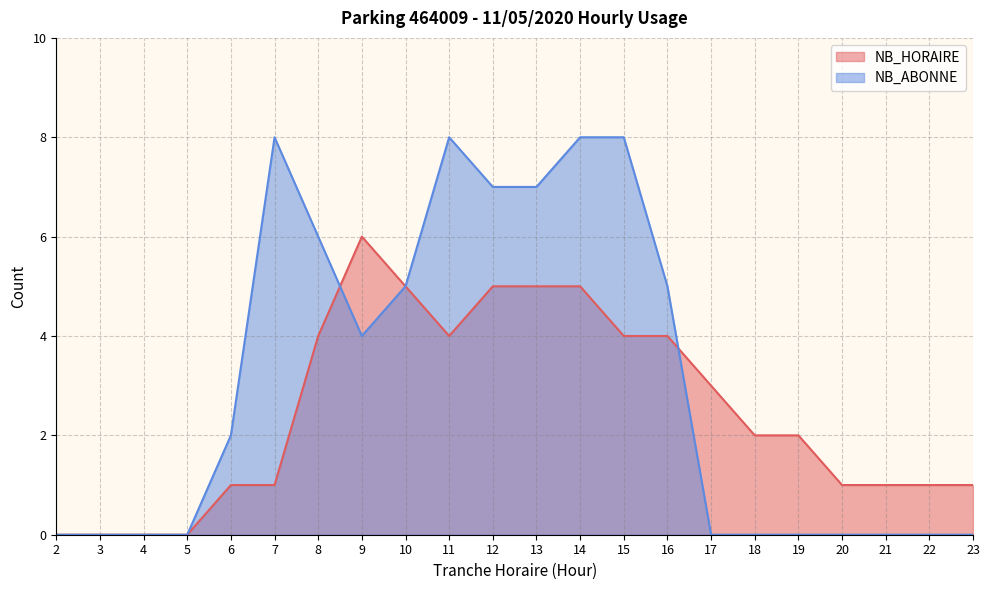

How many lines are shown in the chart?

2